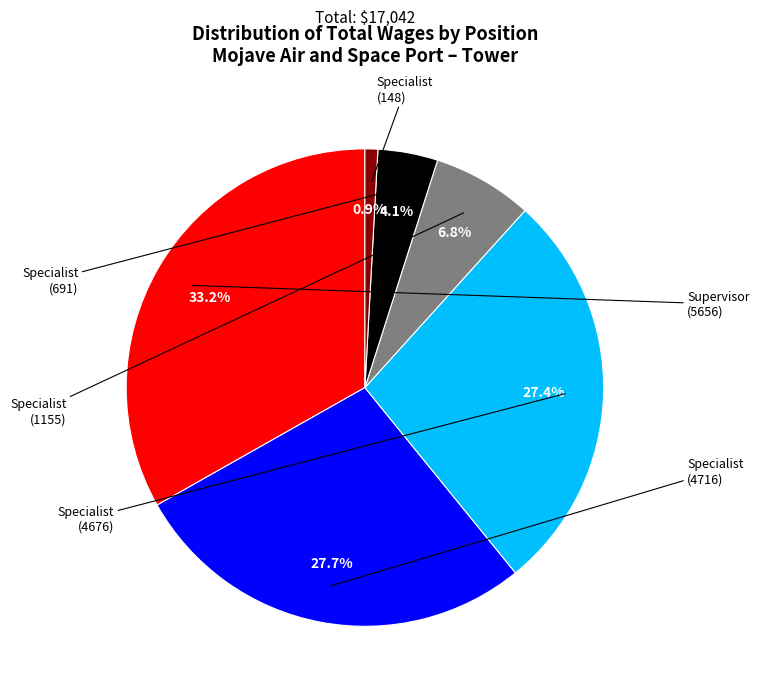

Is there any slice that represents more than half of the pie?

No